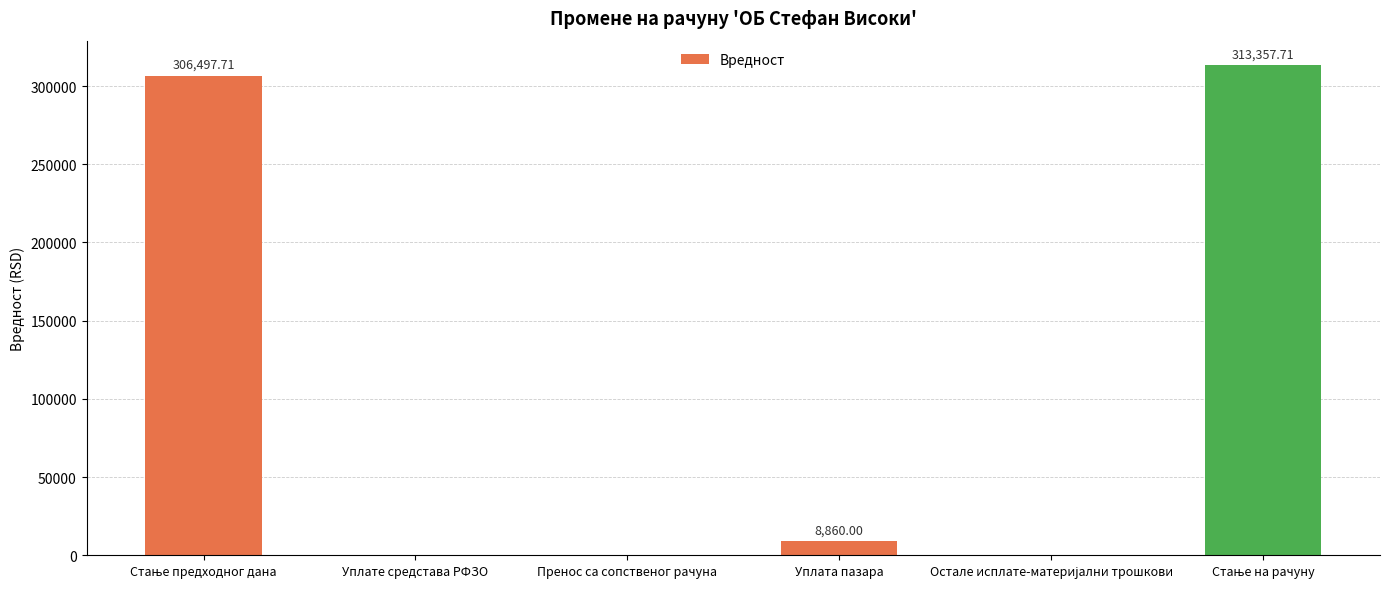

What is the sum of all values?

628715.4